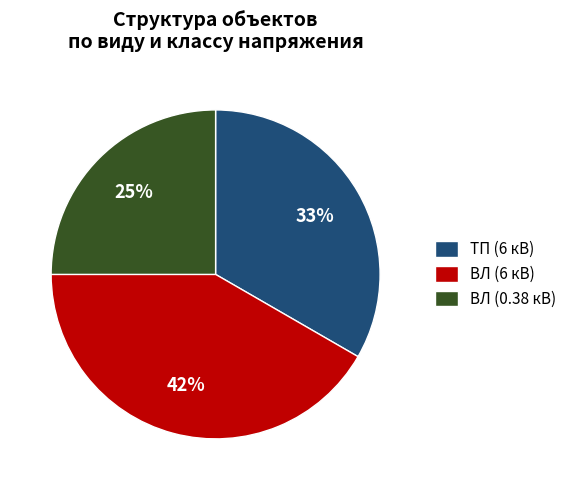

The ВЛ (6 кВ) slice represents 27% of the pie. True or false?

False